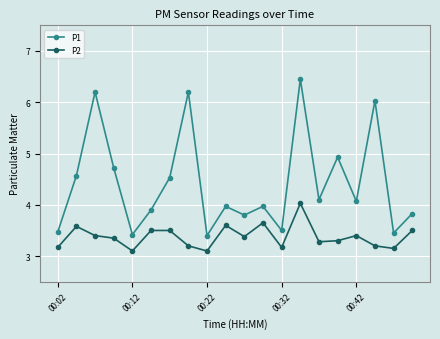

Which series has the largest range (max minus min)?

P1